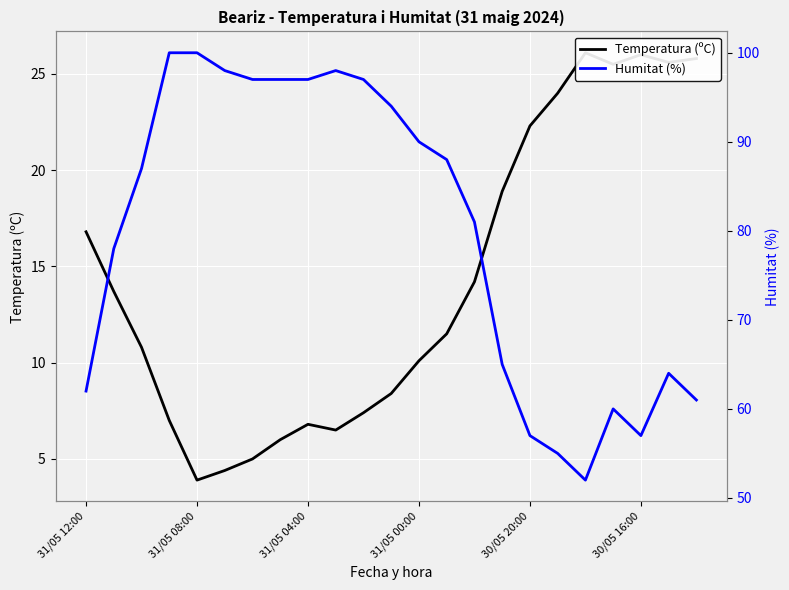

How many values in the Humitat (%) series exceed 87?

11